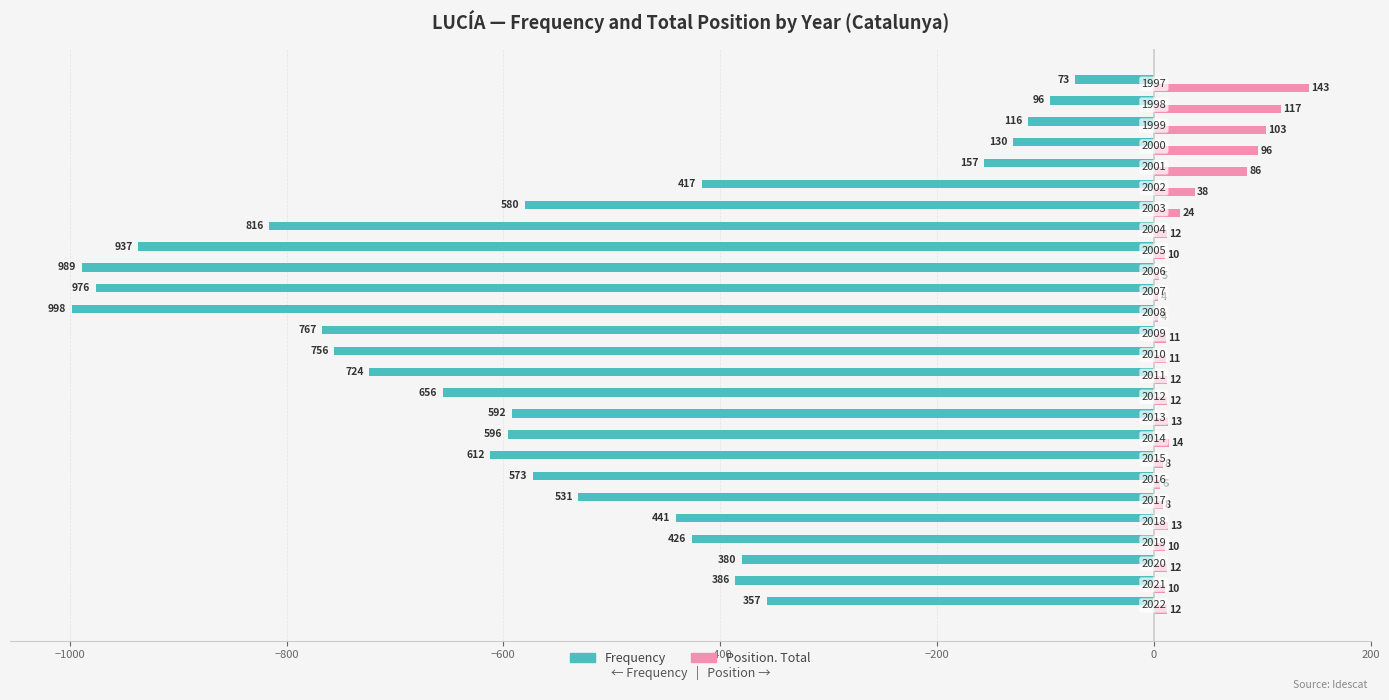

What are all the series names shown in the legend?

Frequency, Position. Total